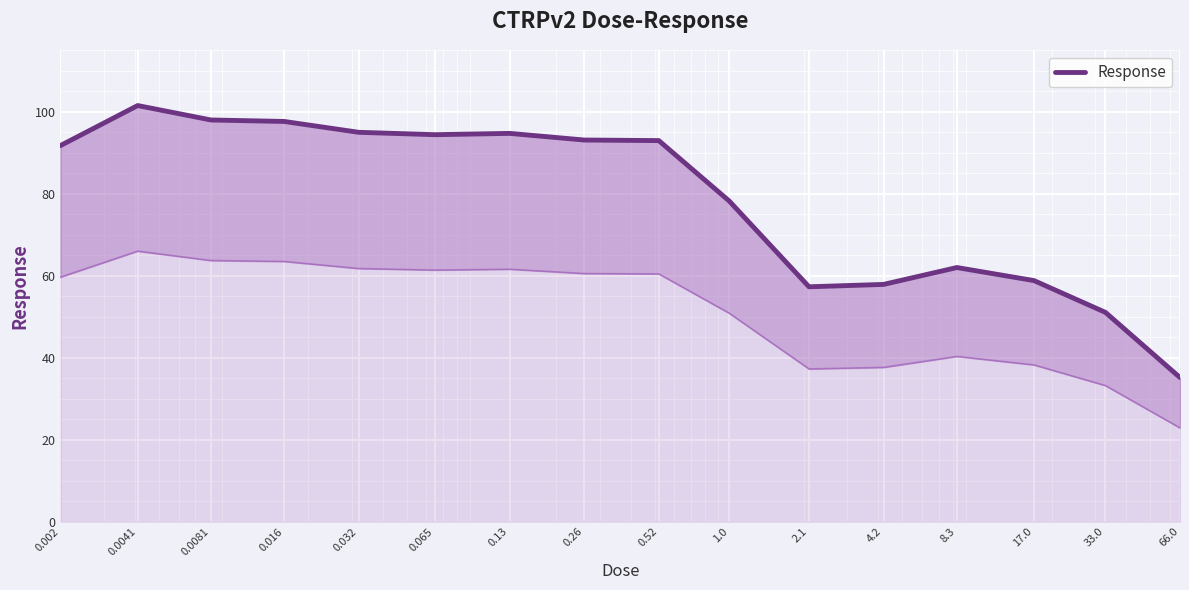

Approximately how many times larger is the value at 0.0041 compared to 4.2?

1.8